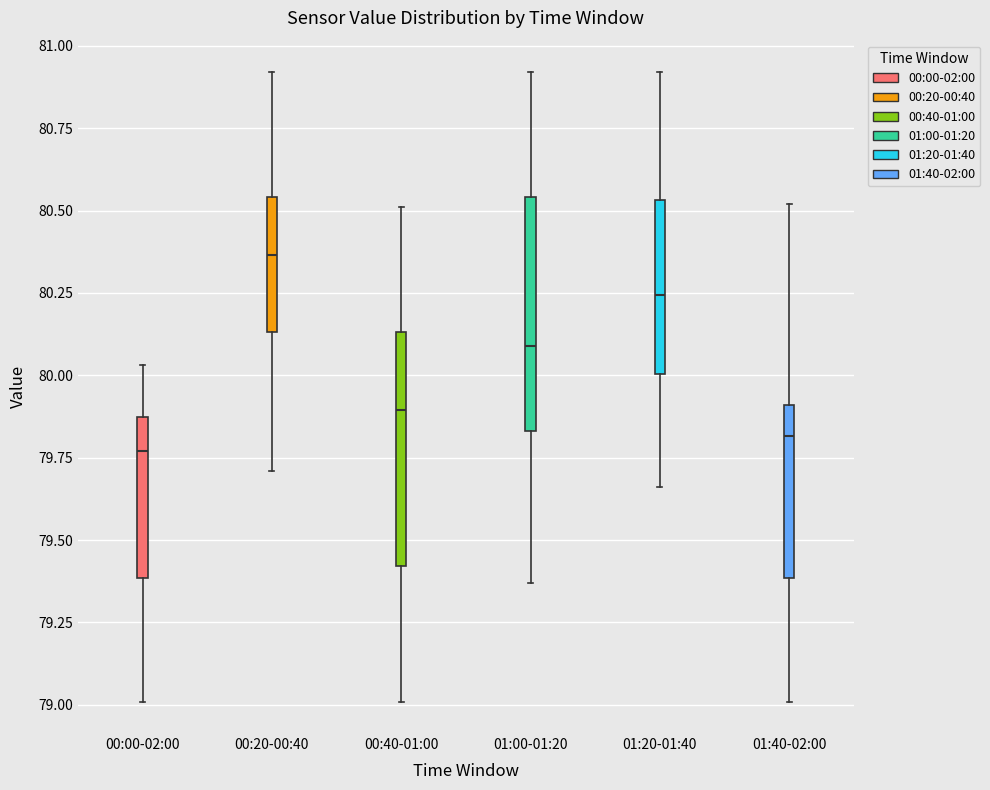

Where is the upper edge of the box for 01:40-02:00 on the y-axis? The values are not printed on the chart, so give them approximately, as read against the axis.

79.90